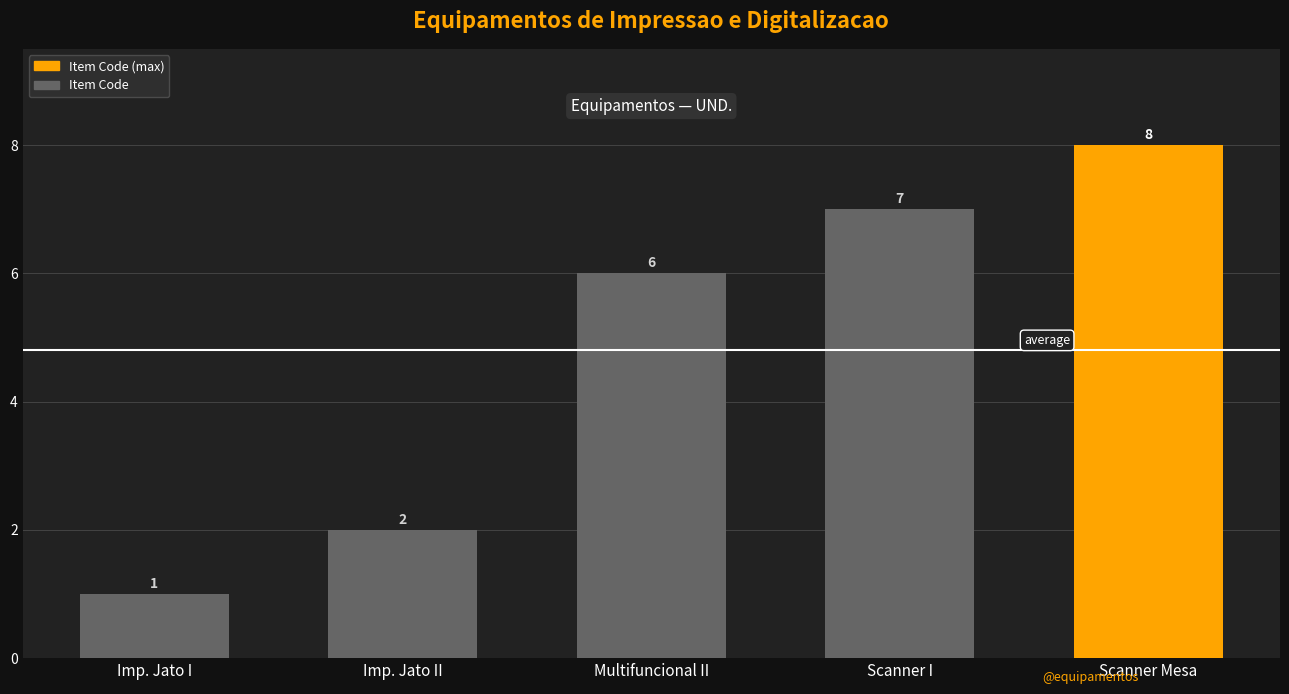

Reading left to right, what are all the values shown in this chart?

Imp. Jato I=1	Imp. Jato II=2	Multifuncional II=6	Scanner I=7	Scanner Mesa=8